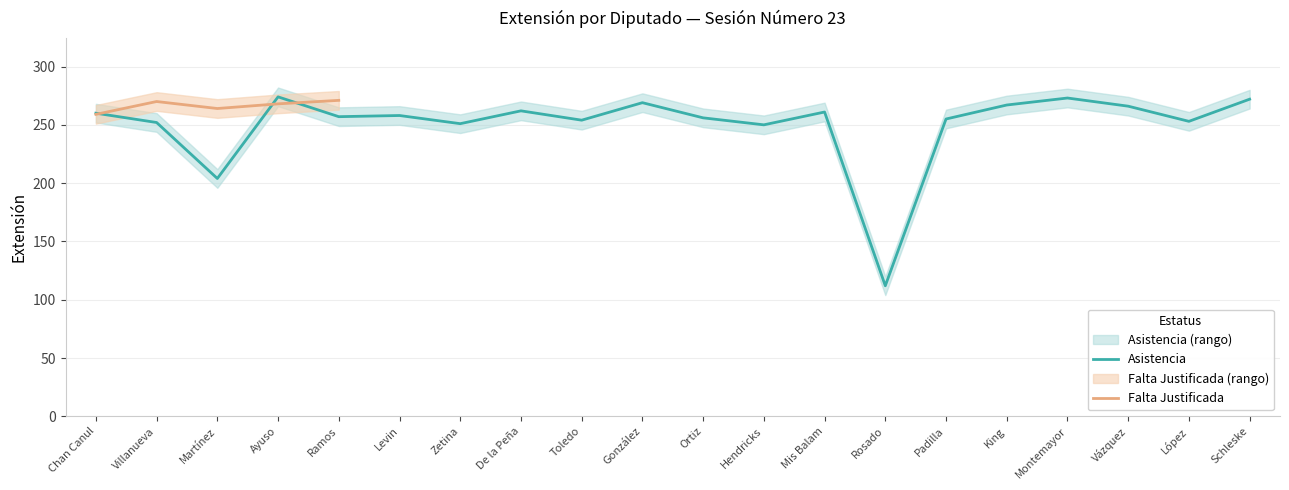

At which label does the data first exceed 258?

Chan Canul